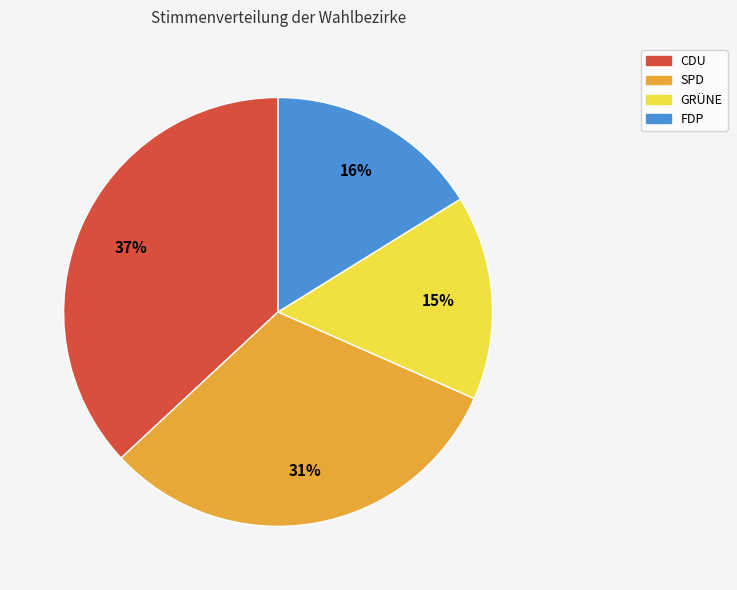

Is the sum of SPD and FDP greater than half?

No